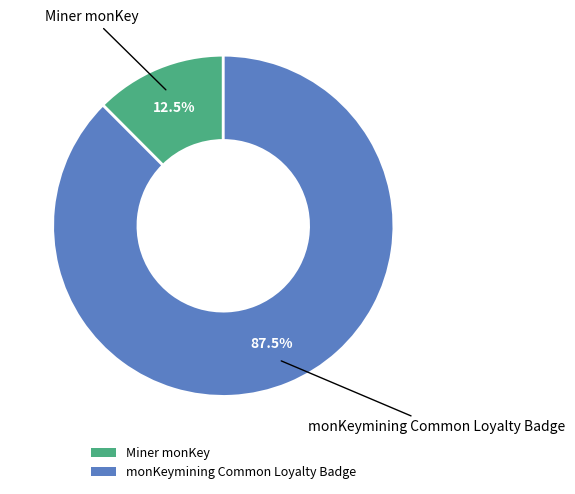

Is it true that monKeymining Common Loyalty Badge is 75% of the pie?

False